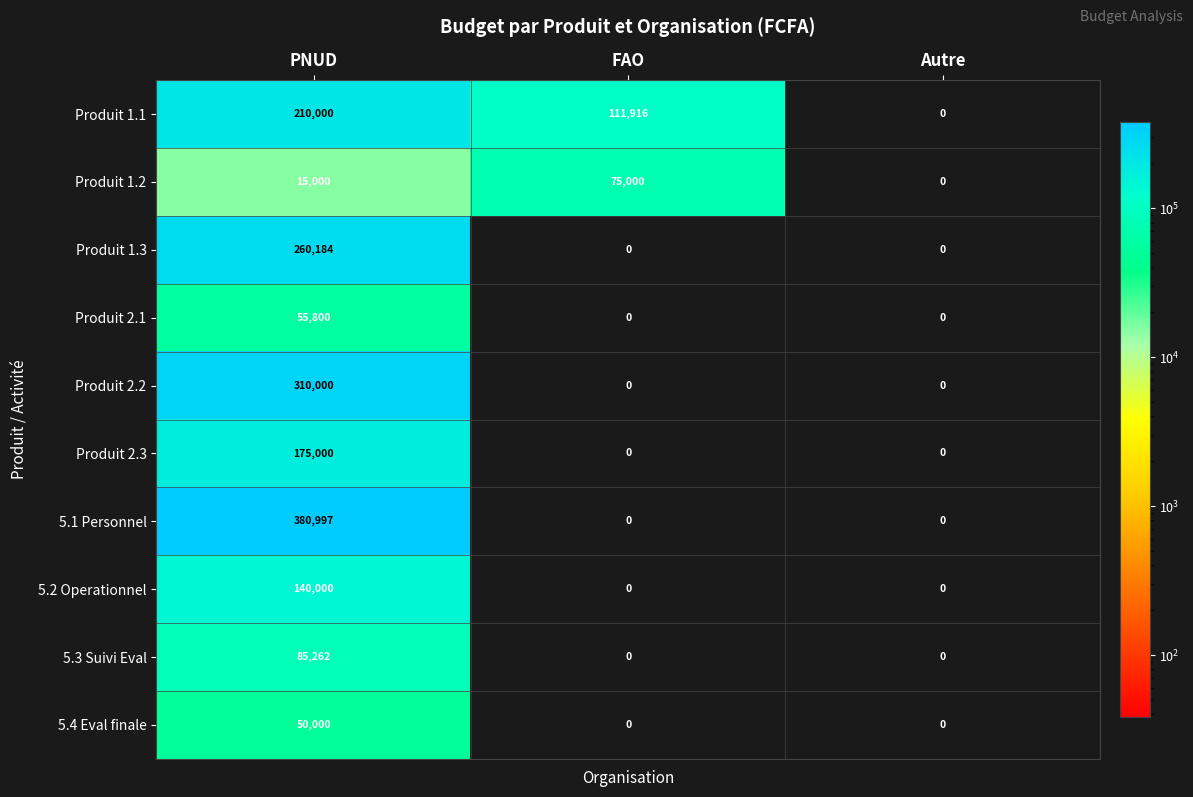

How many data points does each series have?

3